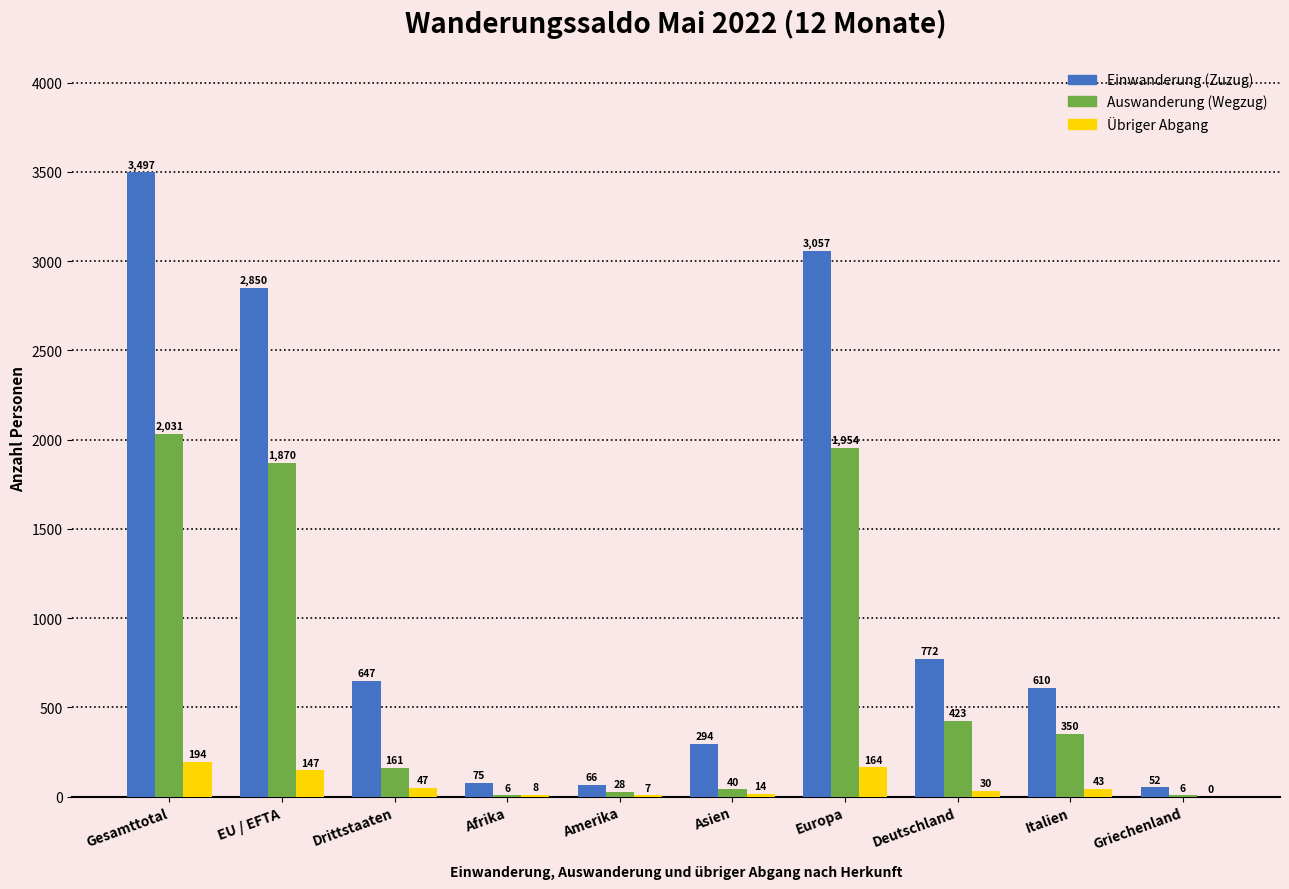

Reading left to right, transcribe all the data shown in this chart.

Einwanderung (Zuzug): 3497	2850	647	75	66	294	3057	772	610	52
Auswanderung (Wegzug): 2031	1870	161	6	28	40	1954	423	350	6
Übriger Abgang: 194	147	47	8	7	14	164	30	43	0